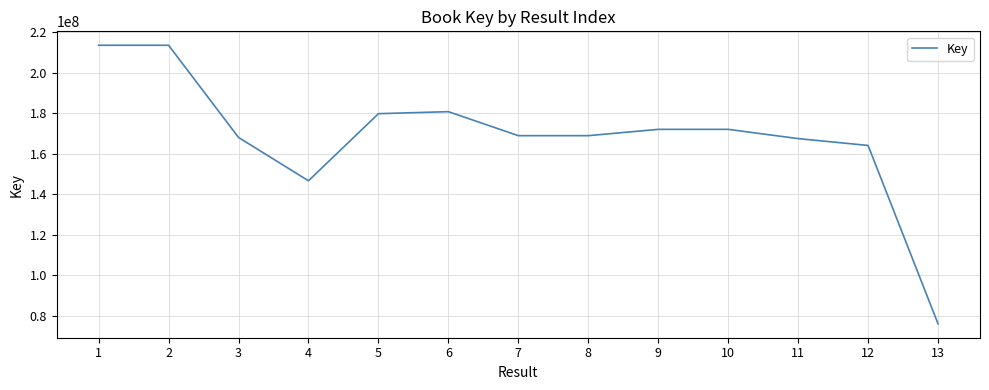

Where does the data first go above 168858462?

1